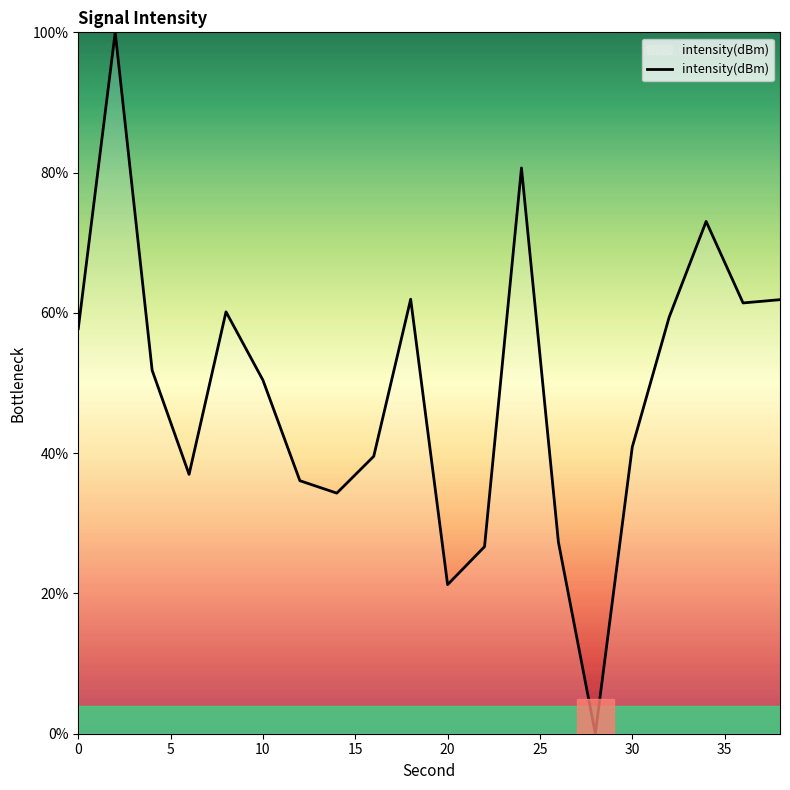

What is the difference between the maximum and minimum values?

100.0